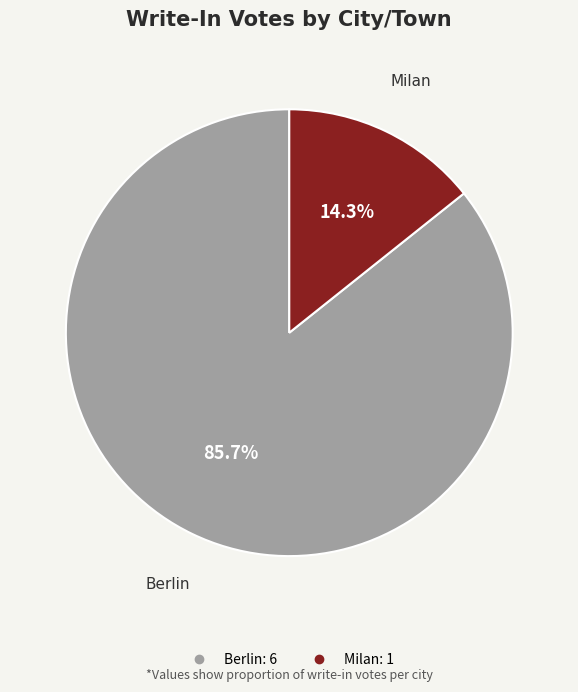

Between Berlin and Milan, which is larger?

Berlin